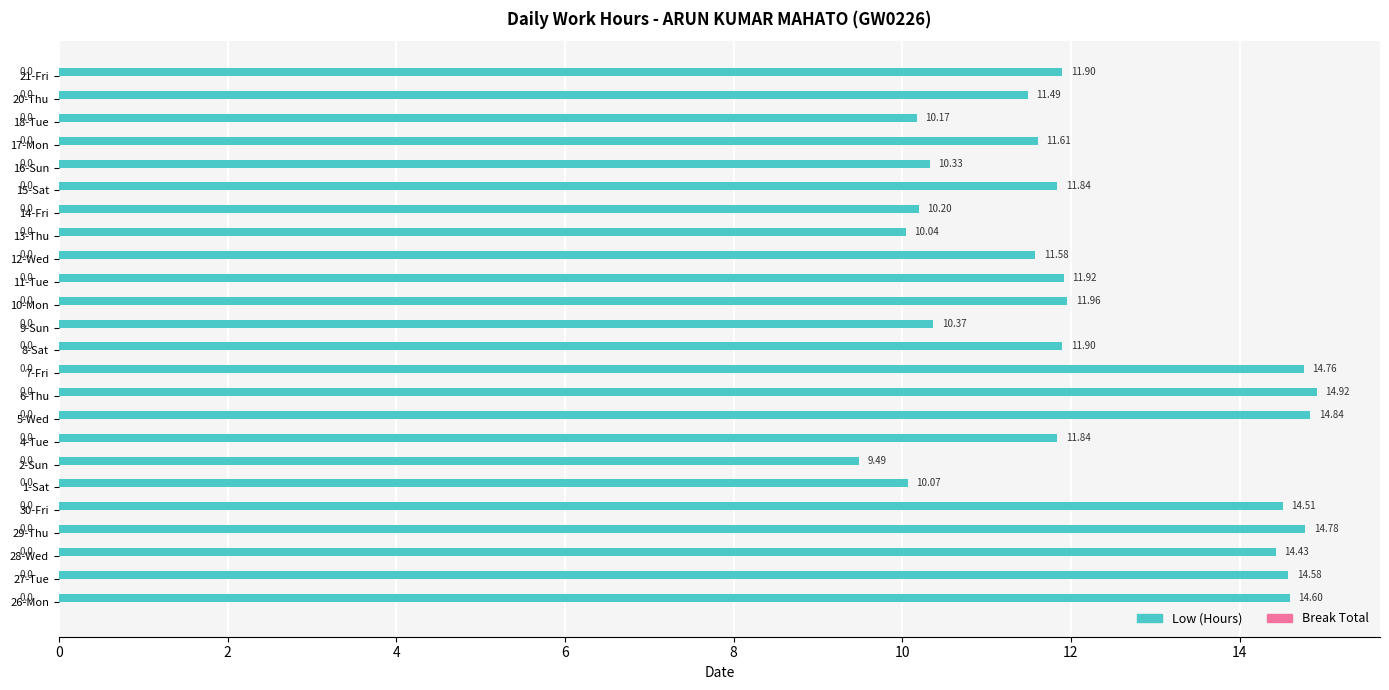

Between 4-Tue and 28-Wed, which is larger?

28-Wed